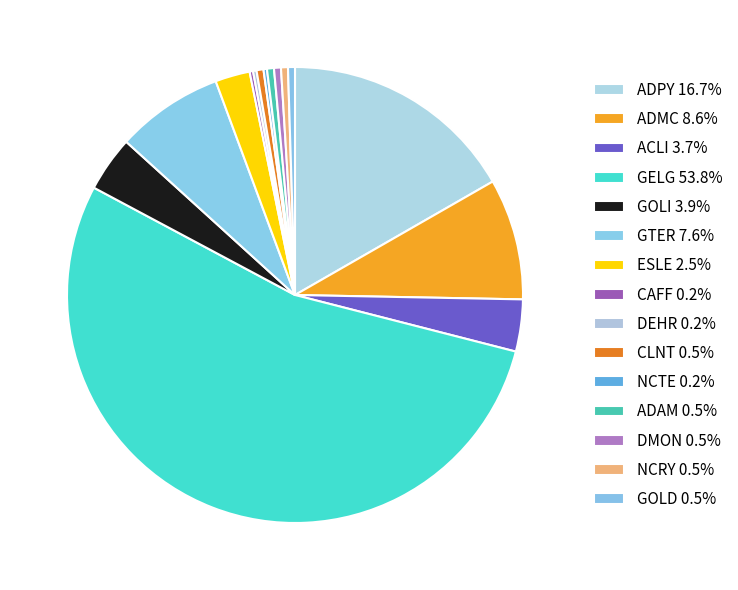

What percentage is the ADMC slice, to the nearest percent?

9%